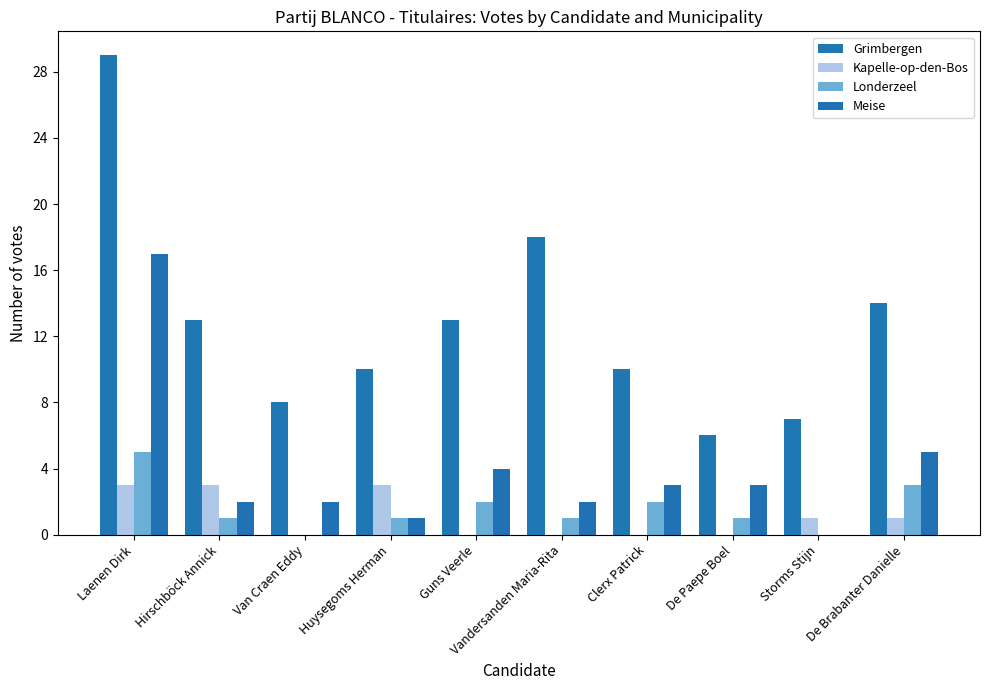

Count the number of categories in the chart.

10